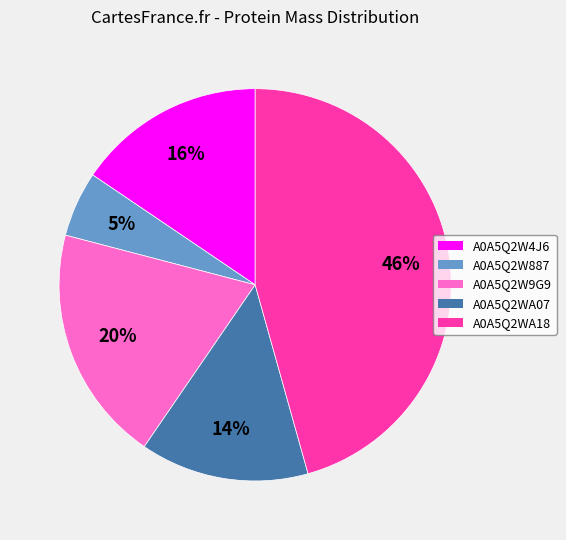

What percentage is the A0A5Q2W887 slice, to the nearest percent?

5%